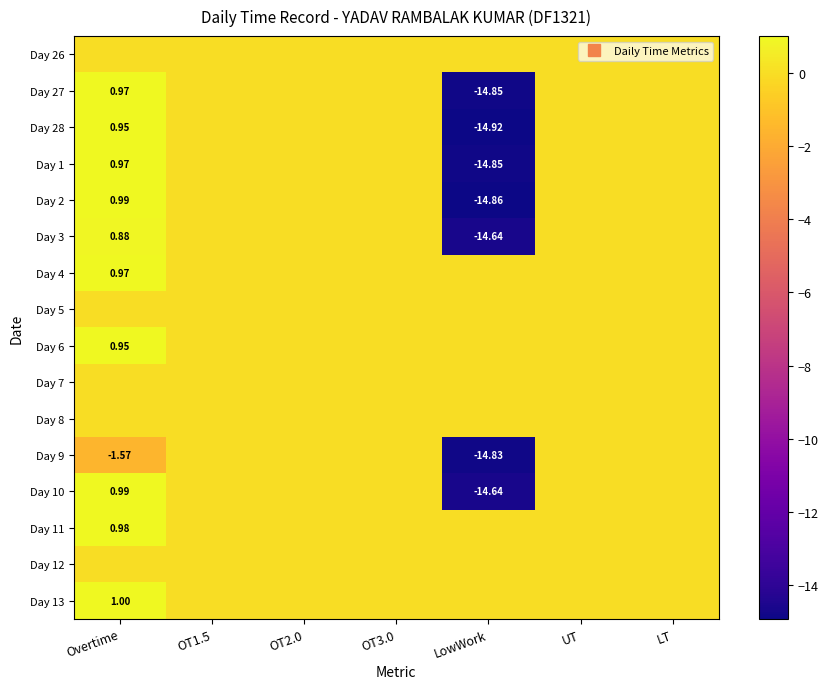

Which label corresponds to the smallest value in the chart?

LowWork